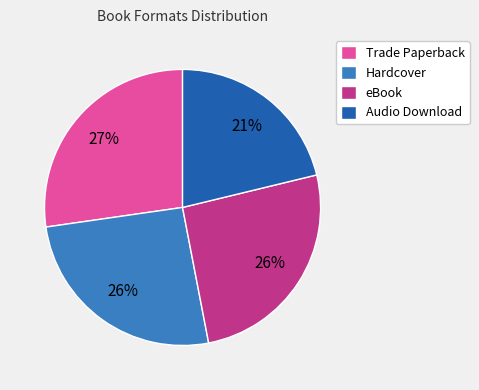

To the nearest percent, what percentage of the pie is Audio Download?

21%